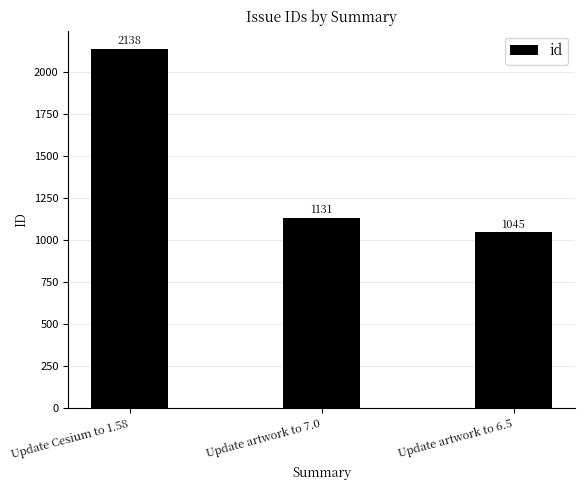

How many series are shown in this chart?

1